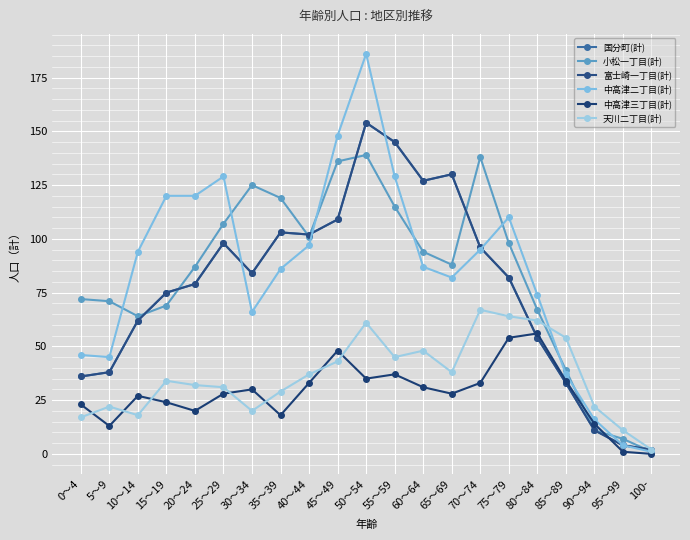

Is this an area chart (filled region under the line)?

No